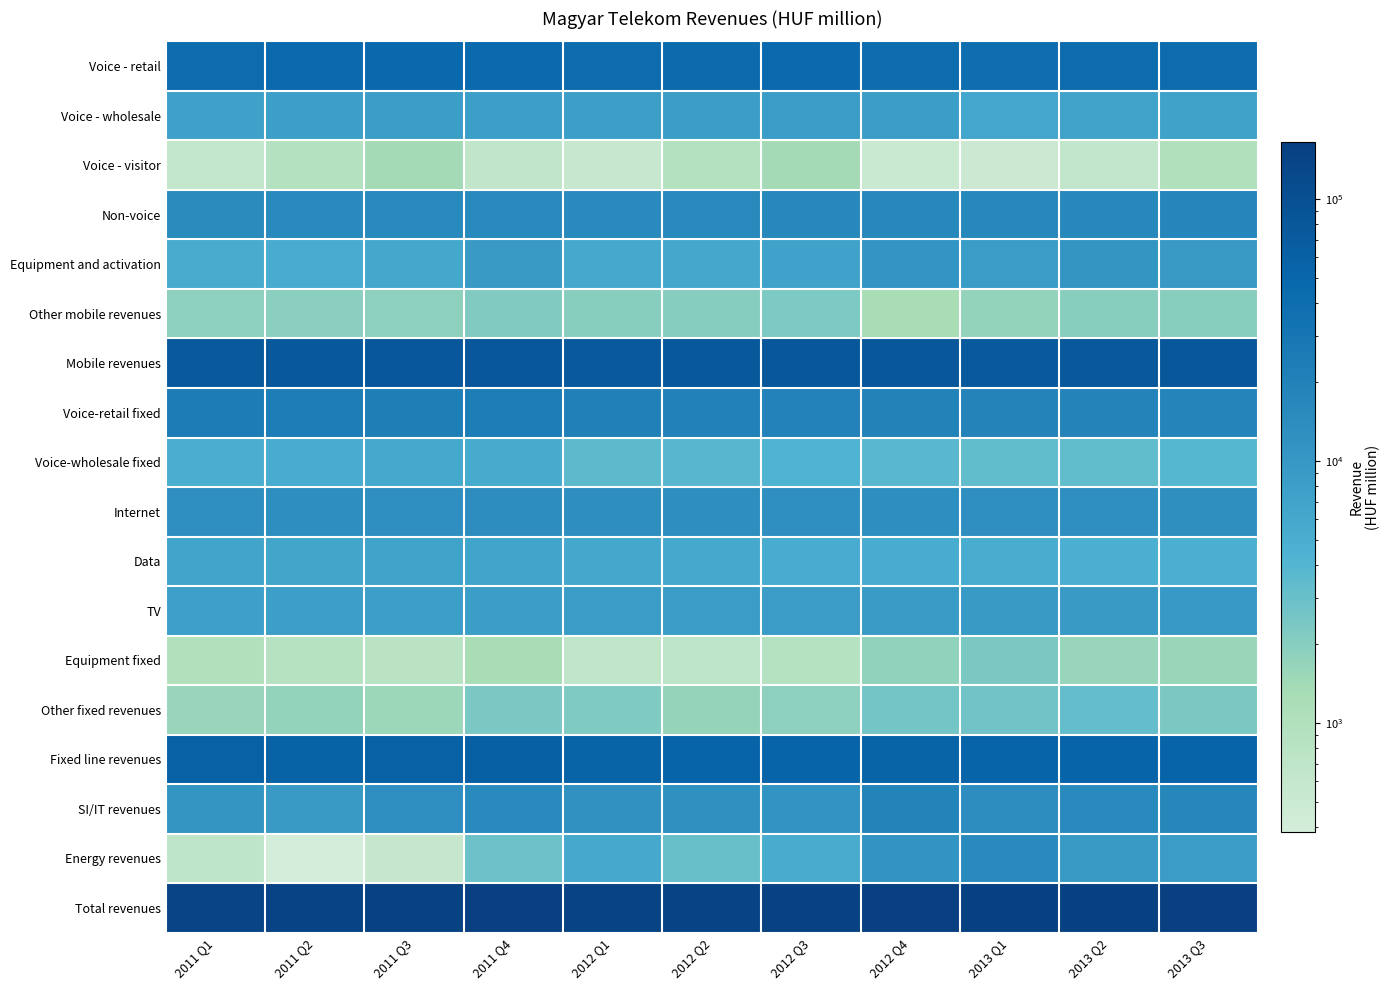

What is the total value across all series at 2012 Q4?

464444